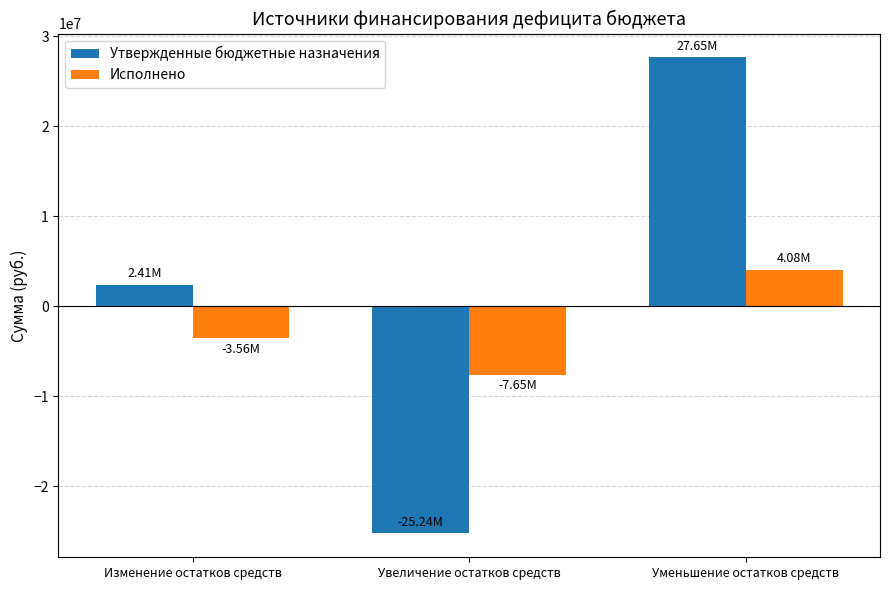

List the series in order of their peak value, highest first.

Утвержденные бюджетные назначения, Исполнено